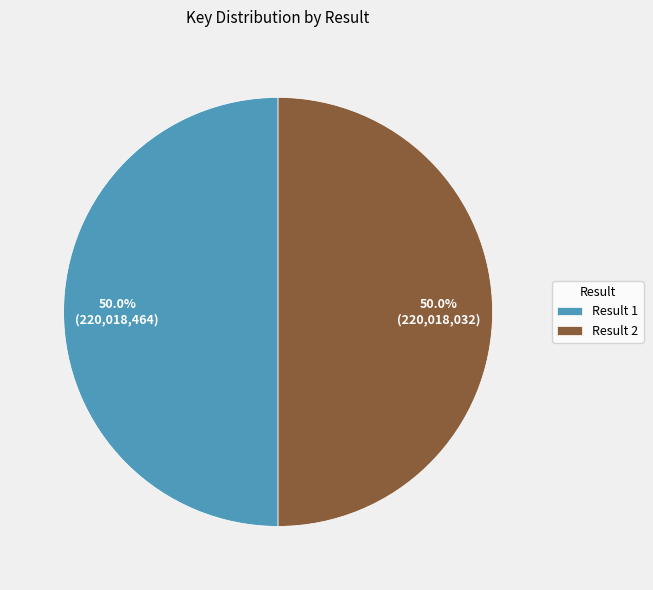

Combined, what portion of the pie is Result 1 and Result 2?

100.0%